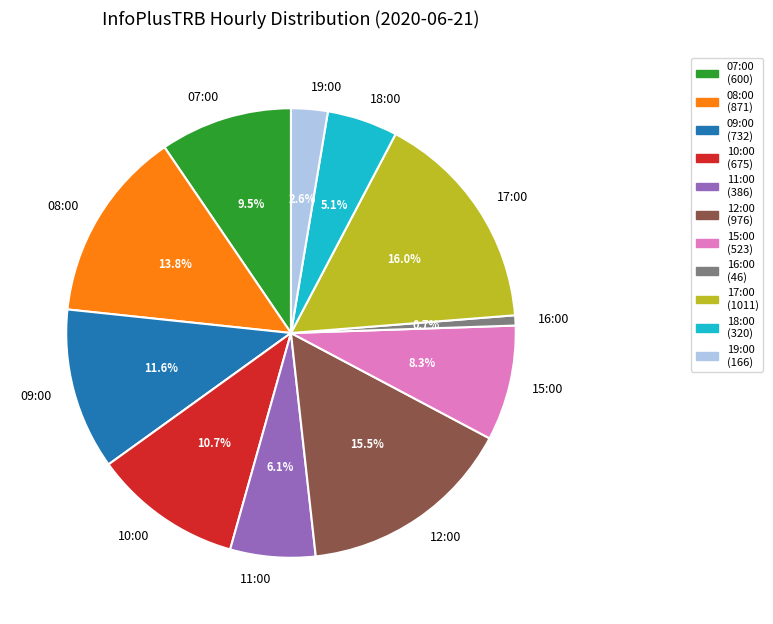

What is the ratio of the value at 16:00 to the value at 08:00?

0.1